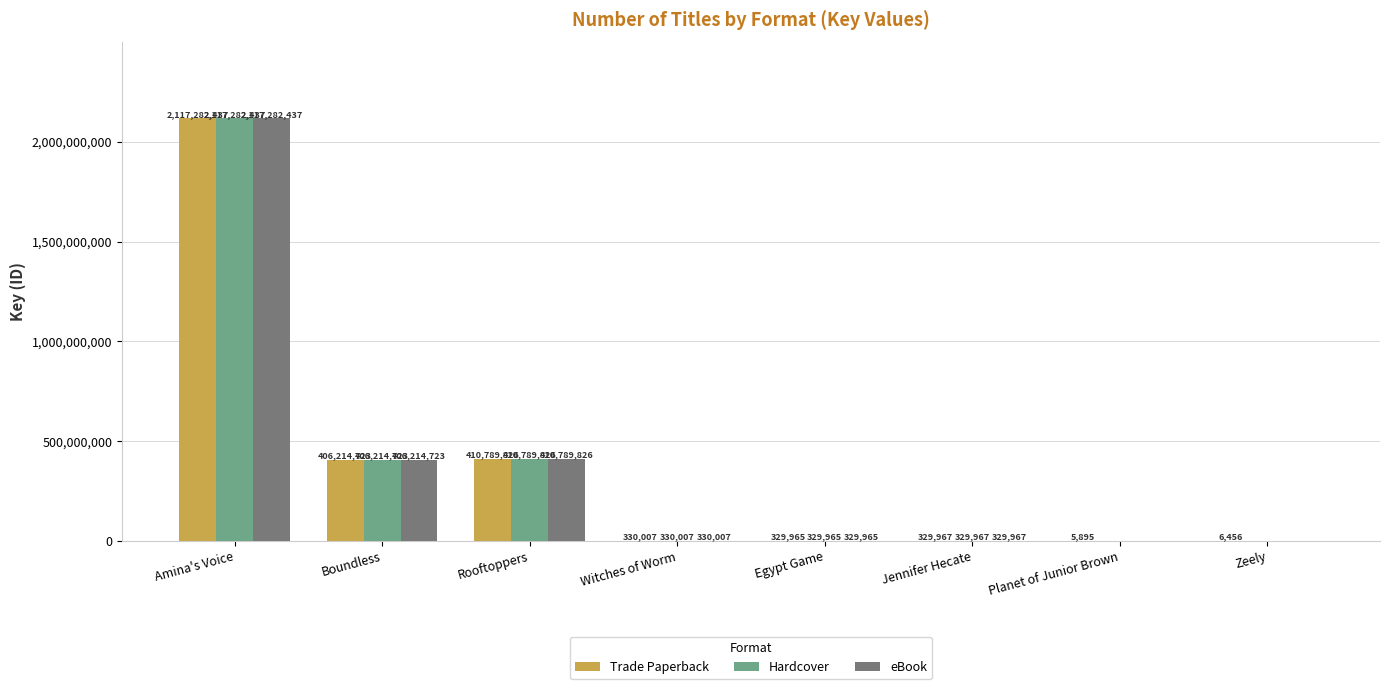

Which series has the largest total across all categories?

Trade Paperback